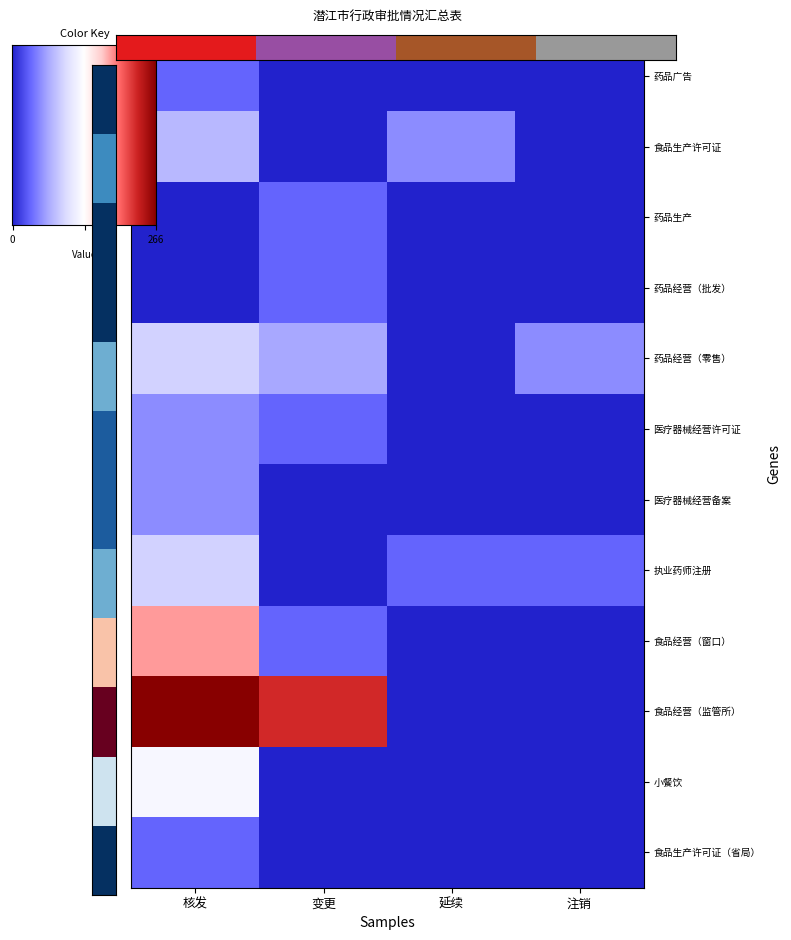

The 小餐饮 series shows -1.9 at 注销. True or false?

False